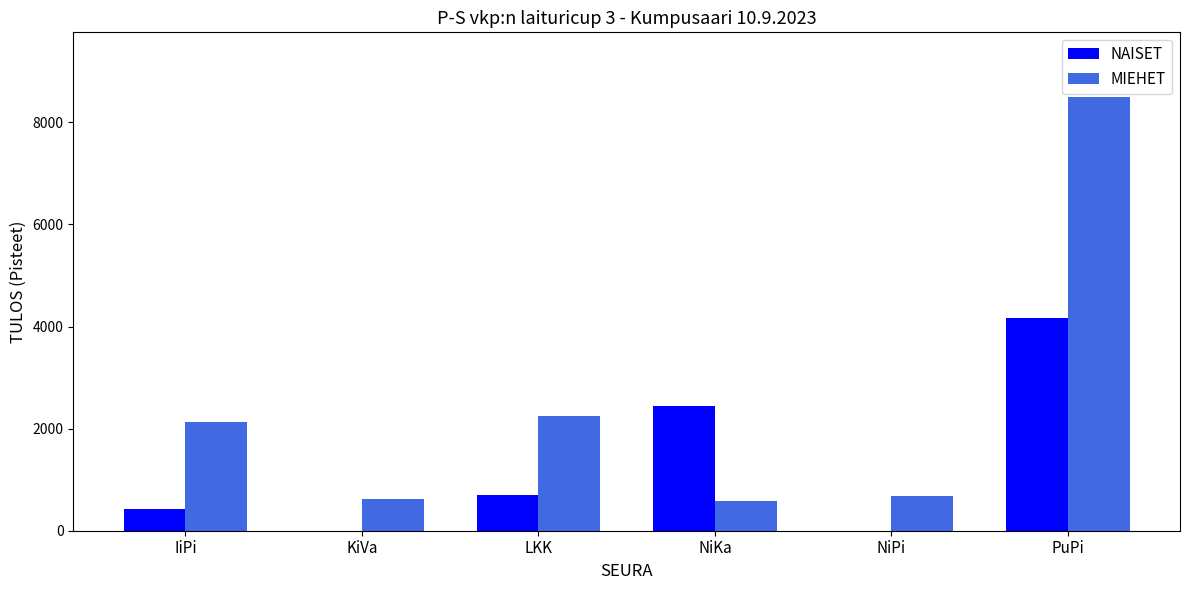

Between NiKa and NiPi, which series saw the biggest shift?

NAISET